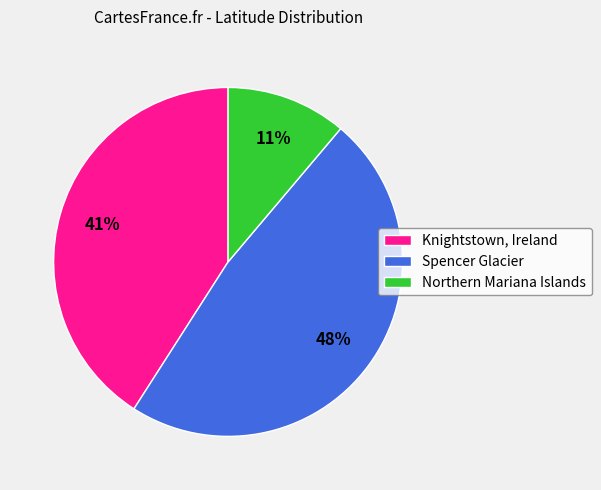

To the nearest percent, what portion does Spencer Glacier represent?

48%